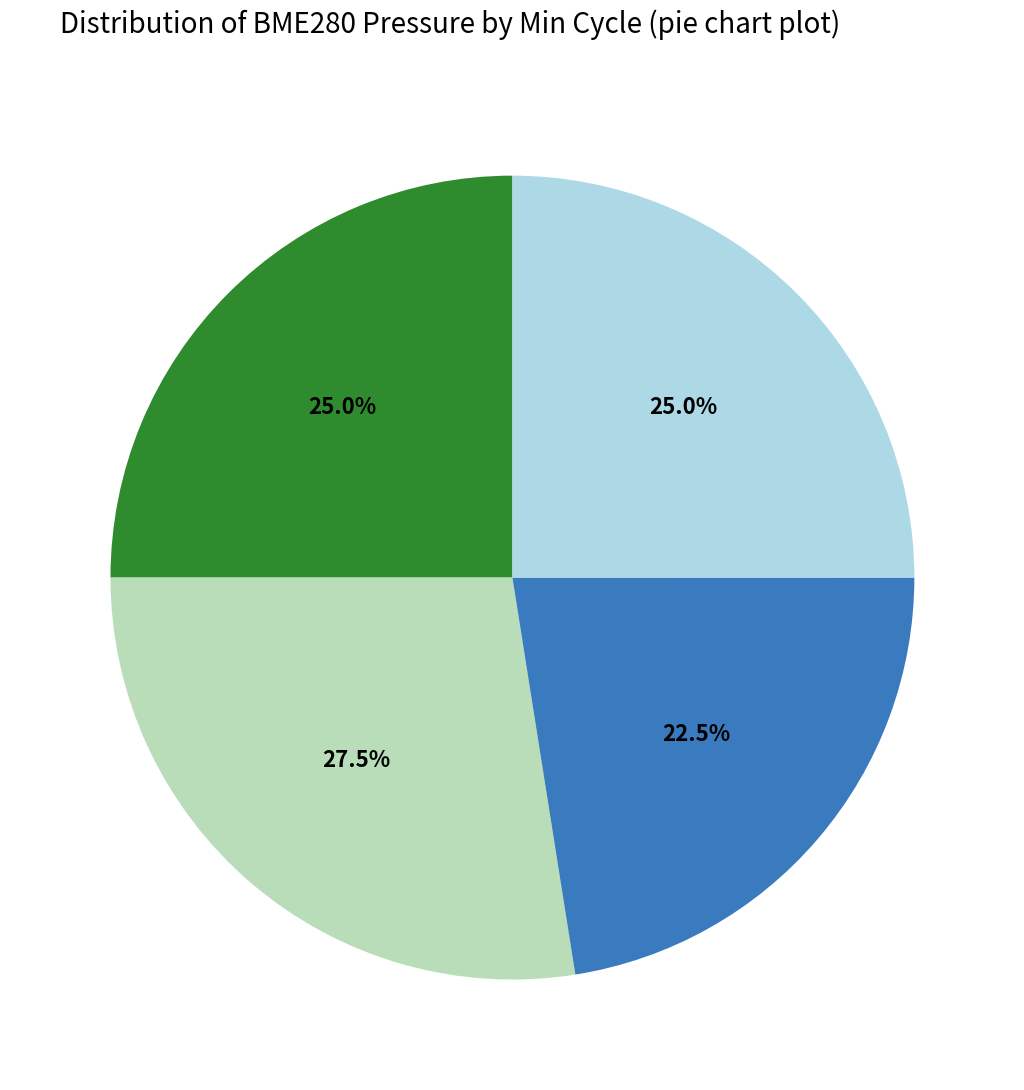

Does any single category account for the majority?

No